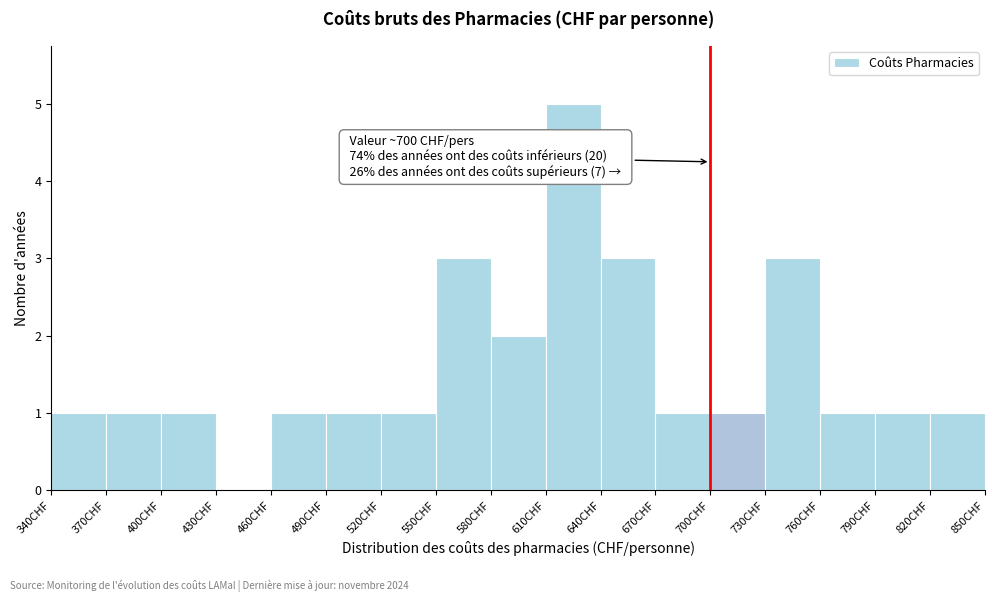

Over which range of the x-axis is the bar tallest?

610 to 640